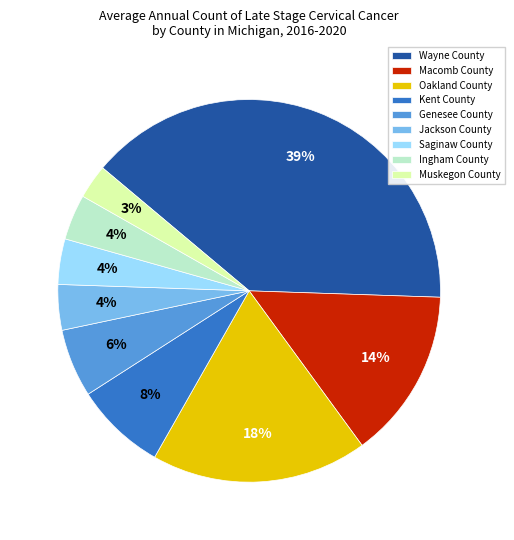

Do Ingham County and Macomb County together represent more than half of the pie?

No